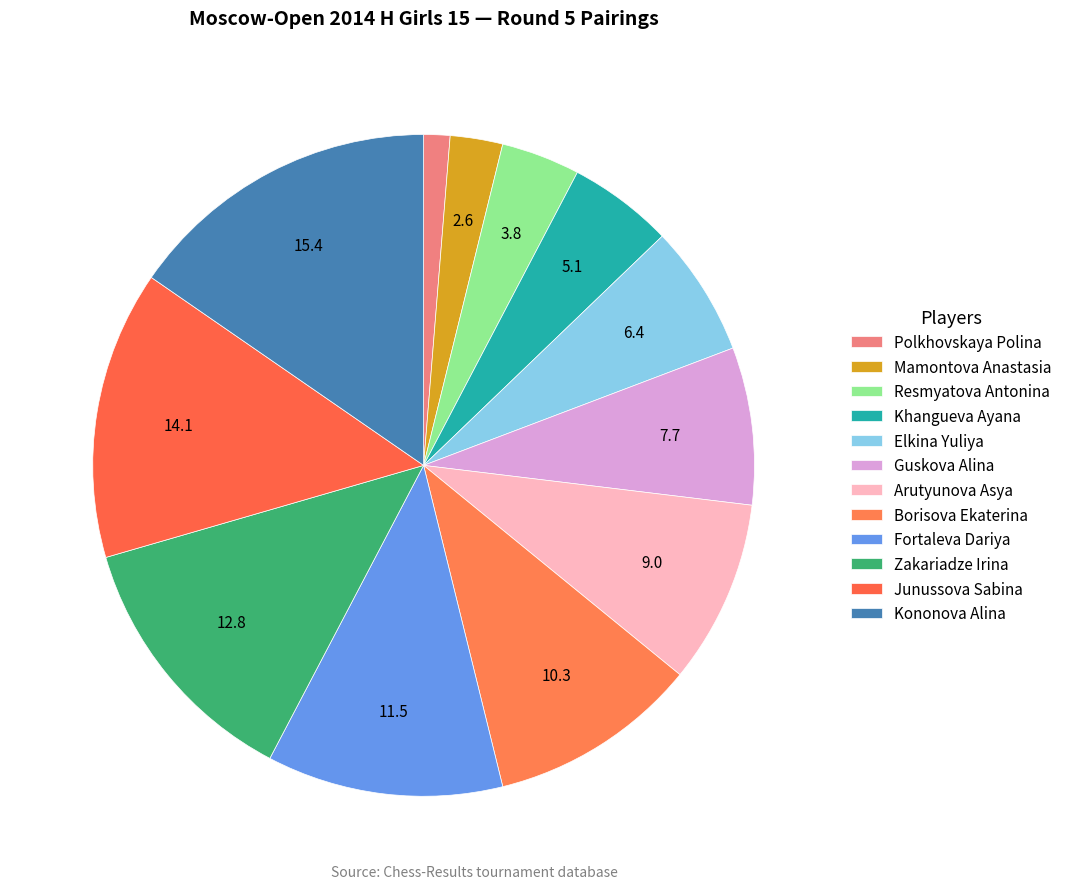

How many slices are in this pie chart?

12